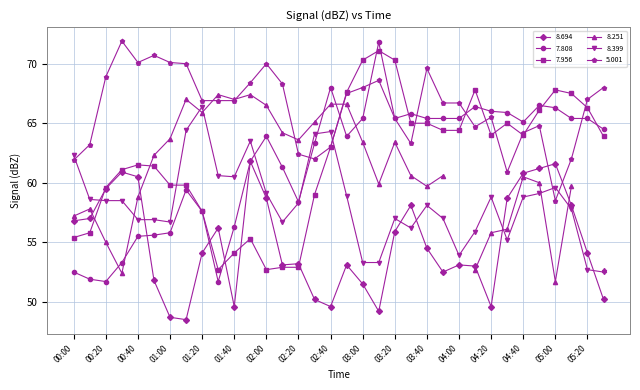

The 8.694 series shows 61.6 at 05:00. True or false?

True